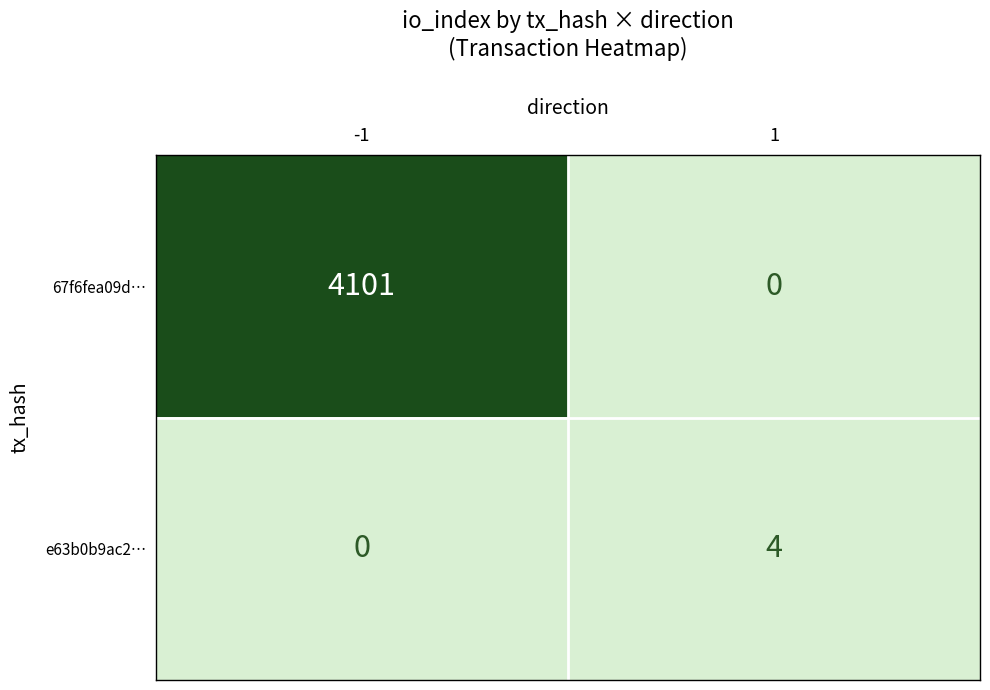

Which category has the highest value across all series?

-1